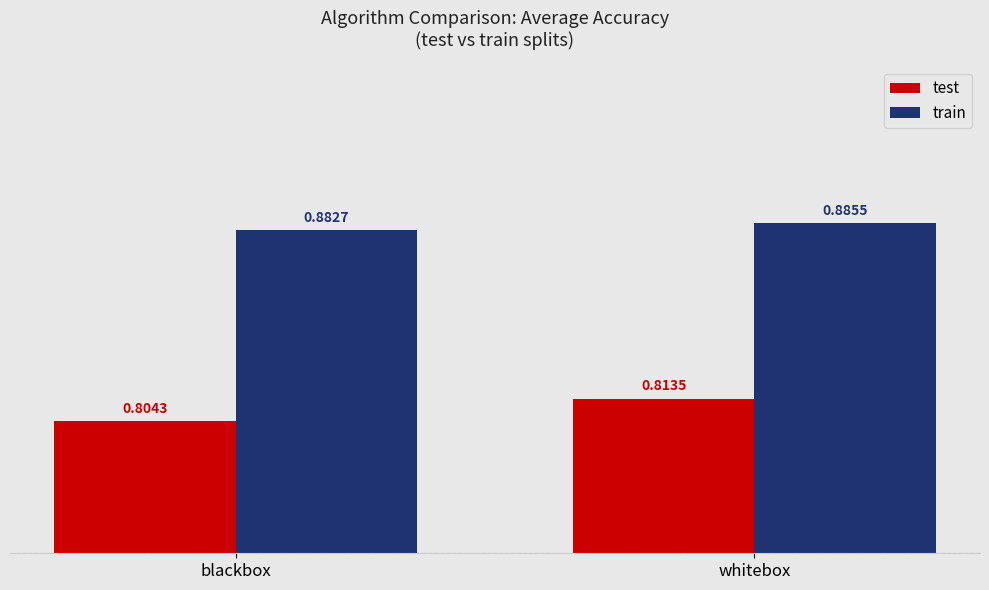

Which category has the lowest value in the train series?

blackbox